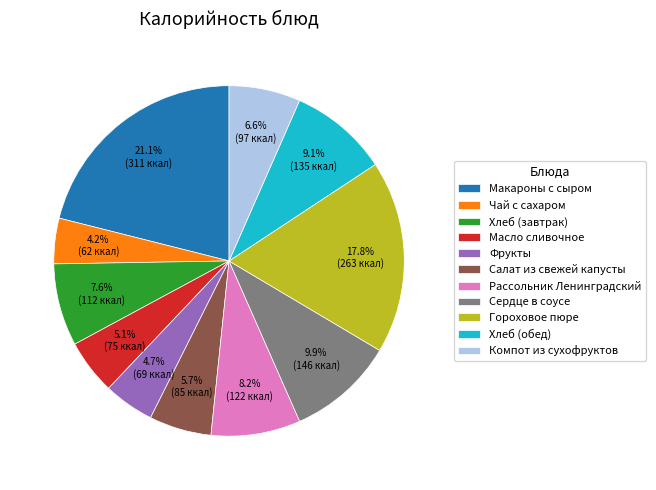

Count the number of slices in the pie.

11